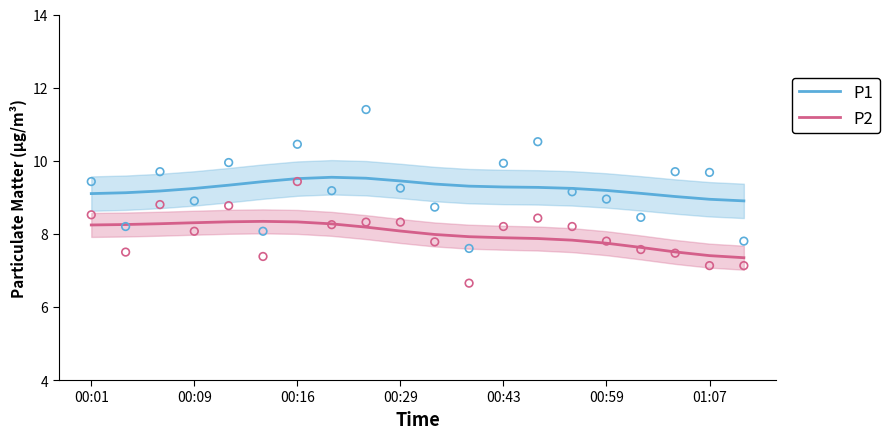

What is the total value across all series at 00:01?

17.3